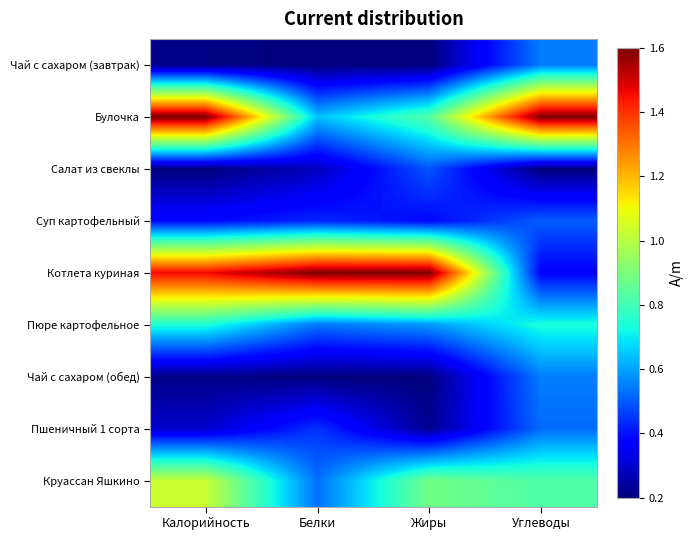

What is the difference between the highest and lowest values at Жиры?

1.0